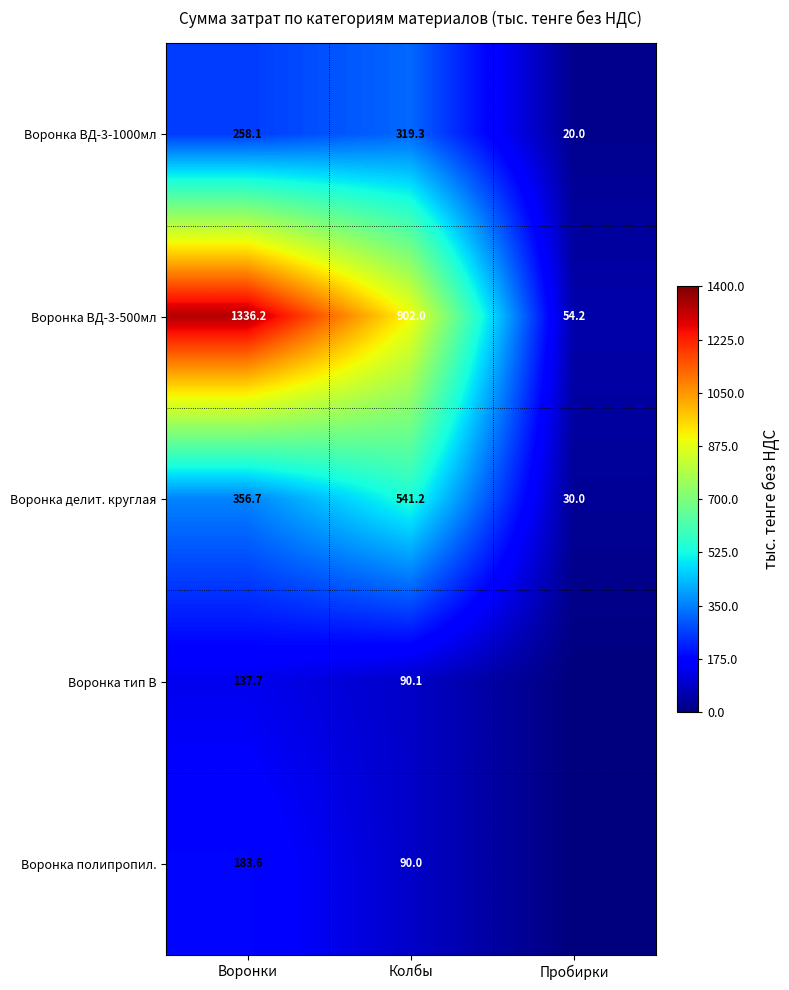

Between Воронки and Колбы, which series saw the biggest shift?

Воронка ВД-3-500мл